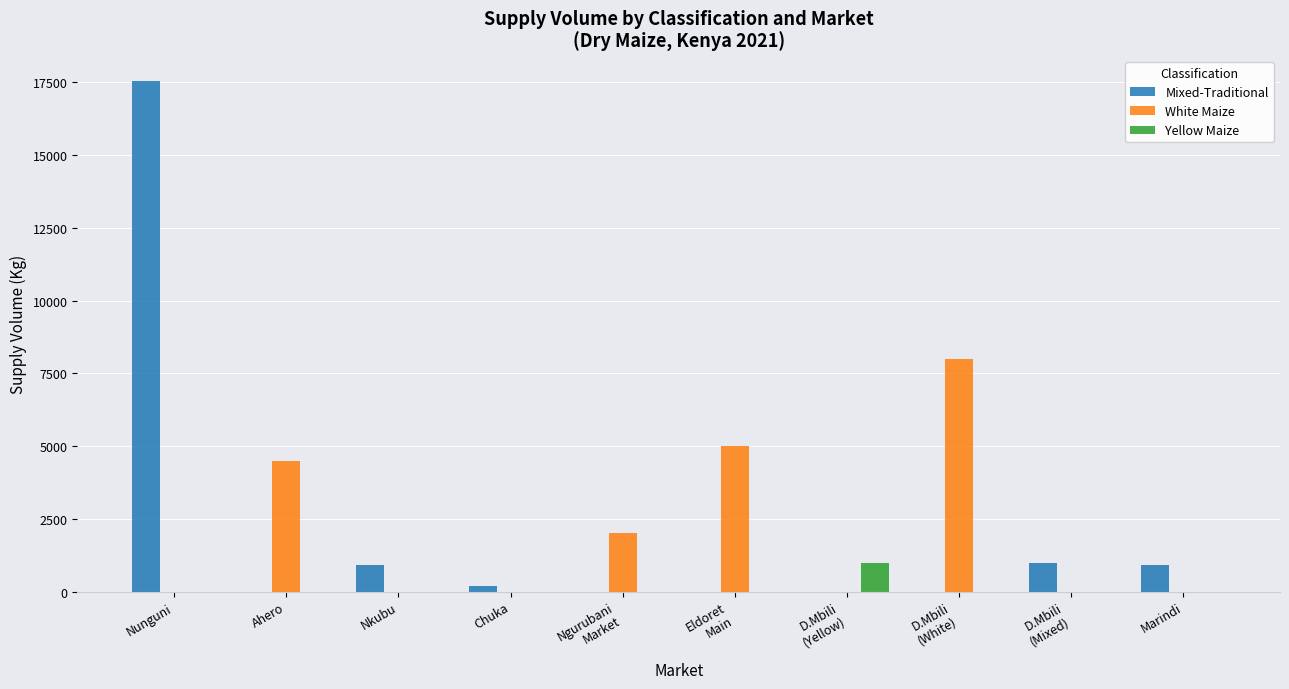

At which category is the sum across all series the highest?

Nunguni